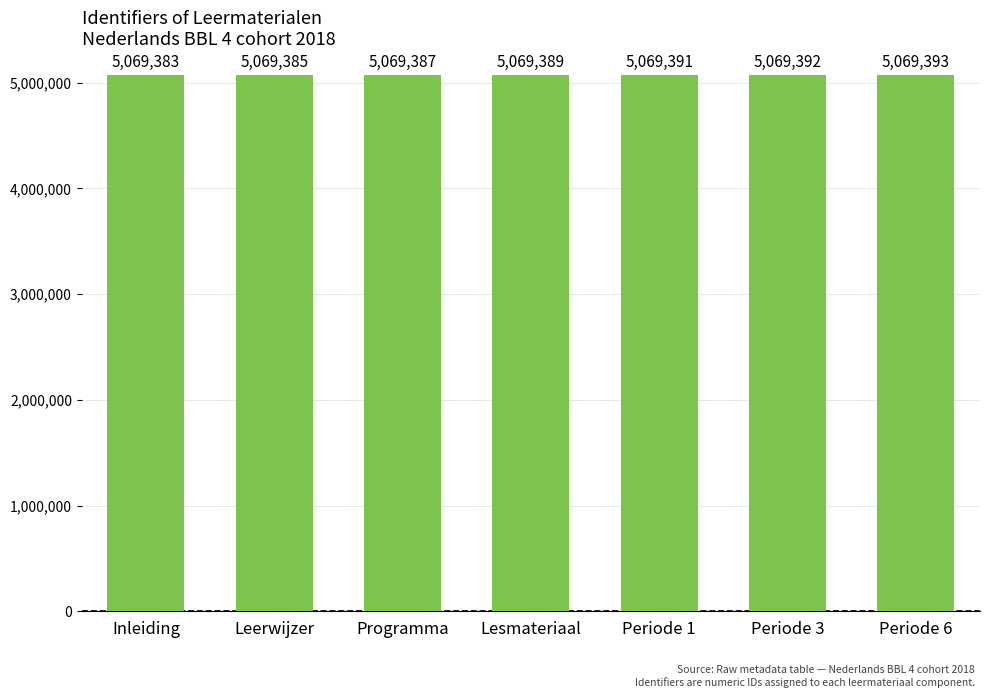

The chart shows a value of 2729749 at Leerwijzer. True or false?

False